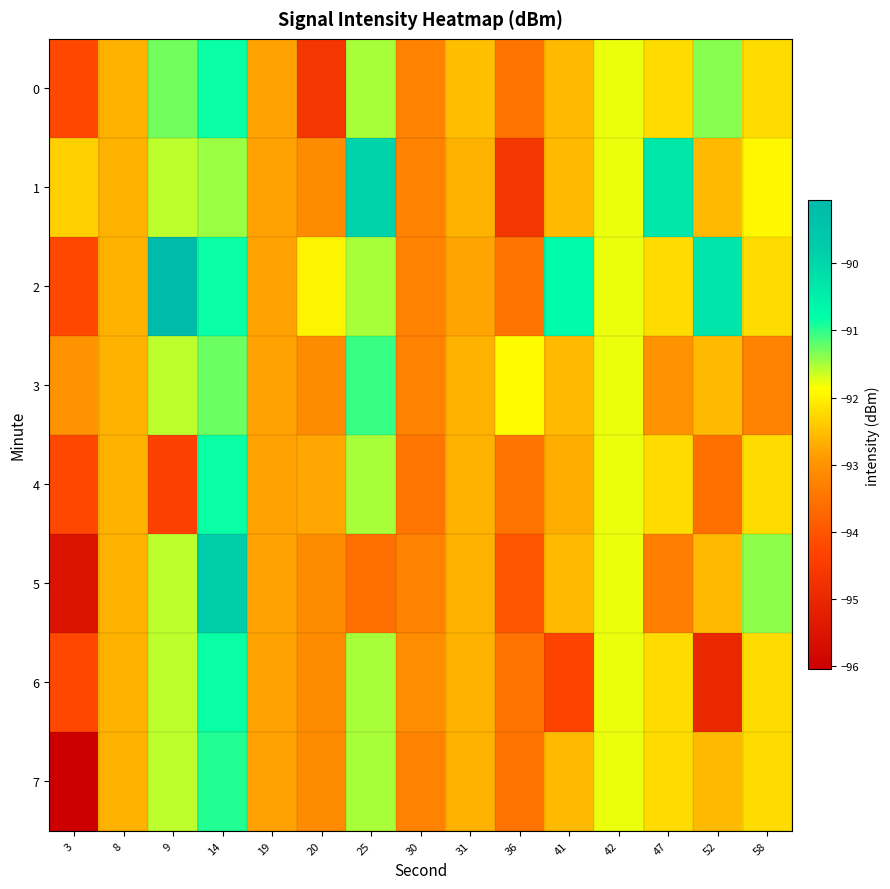

At how many categories does at least one series exceed -95?

15